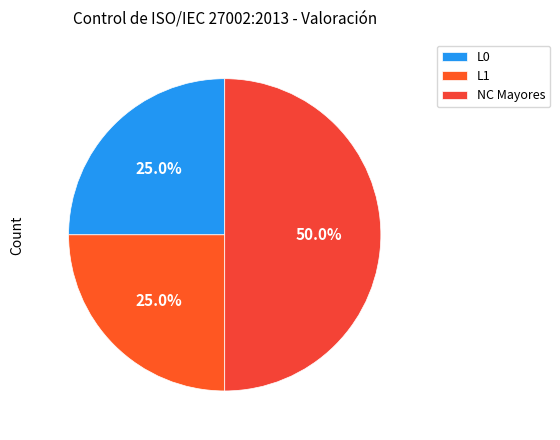

How many slices are in this pie chart?

3